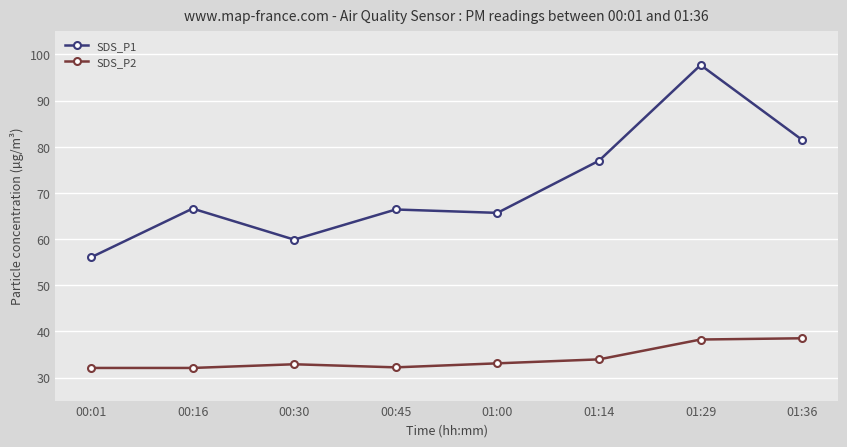

How many data points in SDS_P1 are above 66?

5